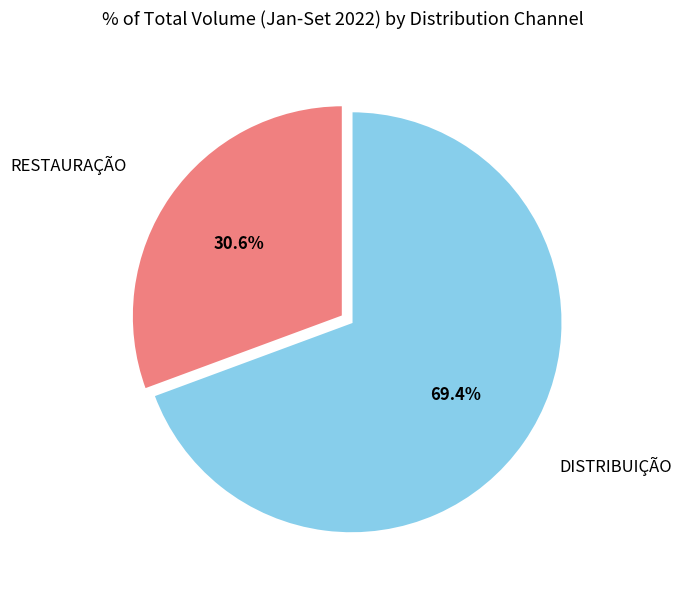

Is there a majority slice in this chart?

Yes